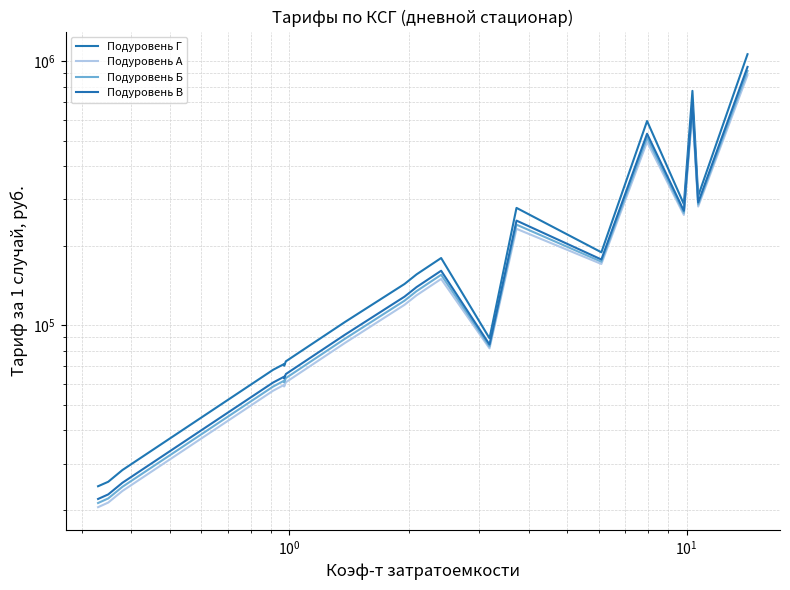

Is it true that Подуровень Г equals 30648.5 at 12?

False